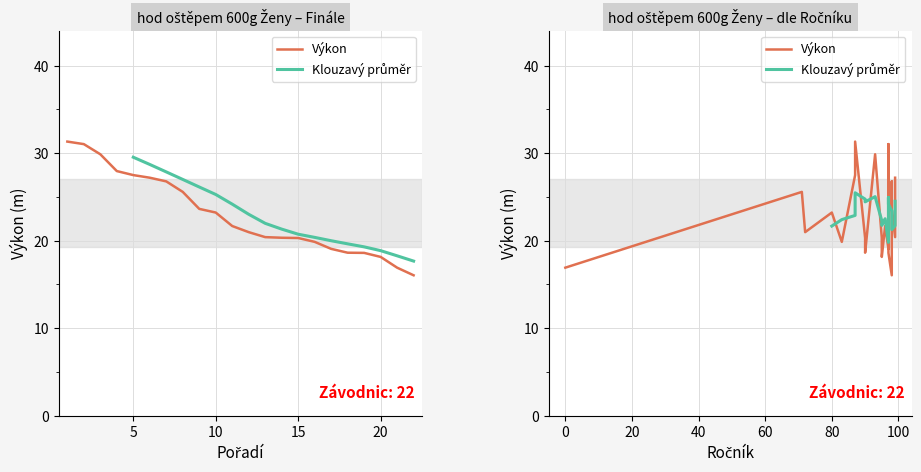

Is this an area chart (filled region under the line)?

No